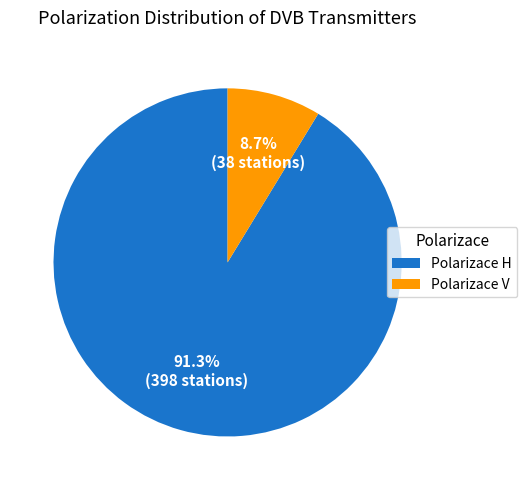

Between Polarizace V and Polarizace H, which is larger?

Polarizace H